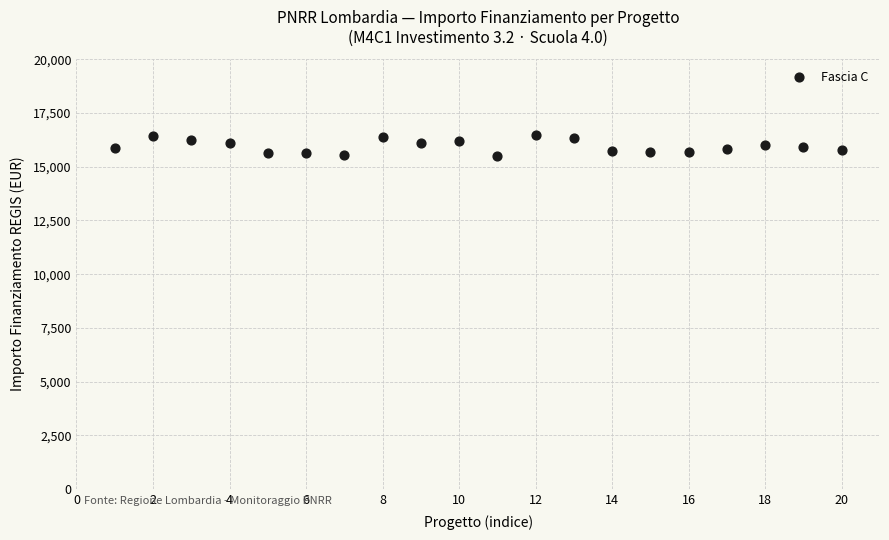

What is the range of X values (max minus min)?

19.0